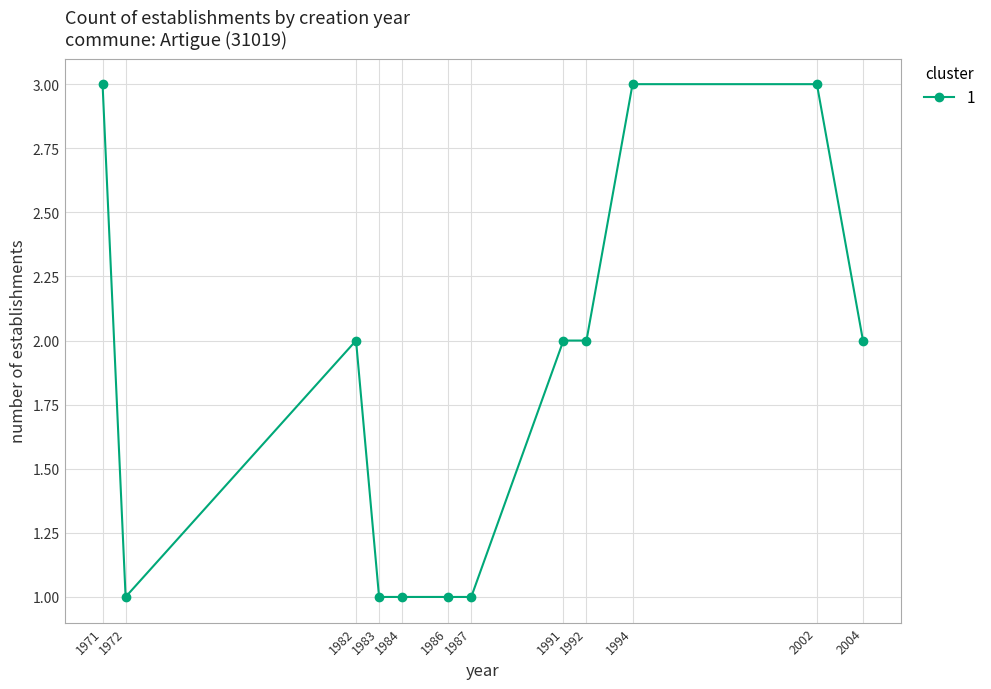

Reading left to right, list all the values displayed in this chart.

1971=3	1972=1	1982=2	1983=1	1984=1	1986=1	1987=1	1991=2	1992=2	1994=3	2002=3	2004=2